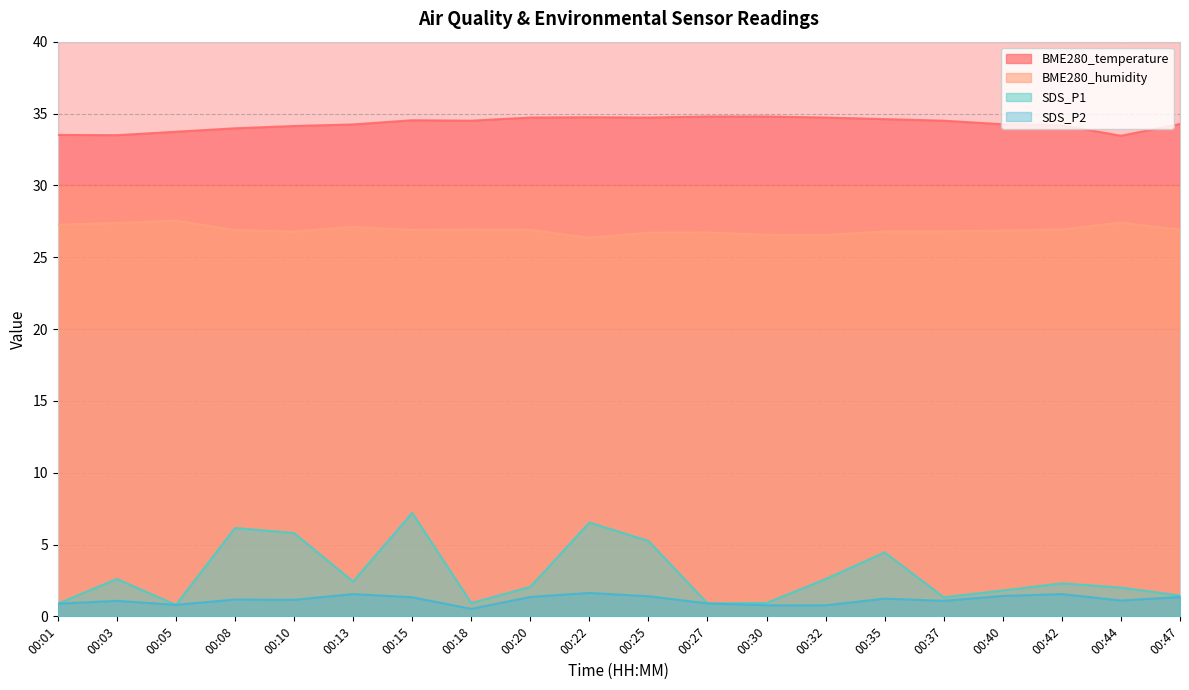

Rank the series at 00:44 from lowest to highest value.

SDS_P2, SDS_P1, BME280_humidity, BME280_temperature